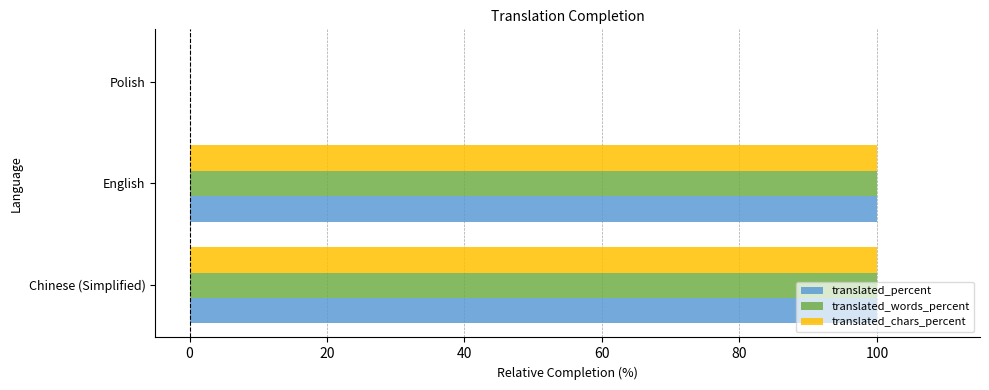

True or false: translated_chars_percent has a value of 58 at Polish.

False